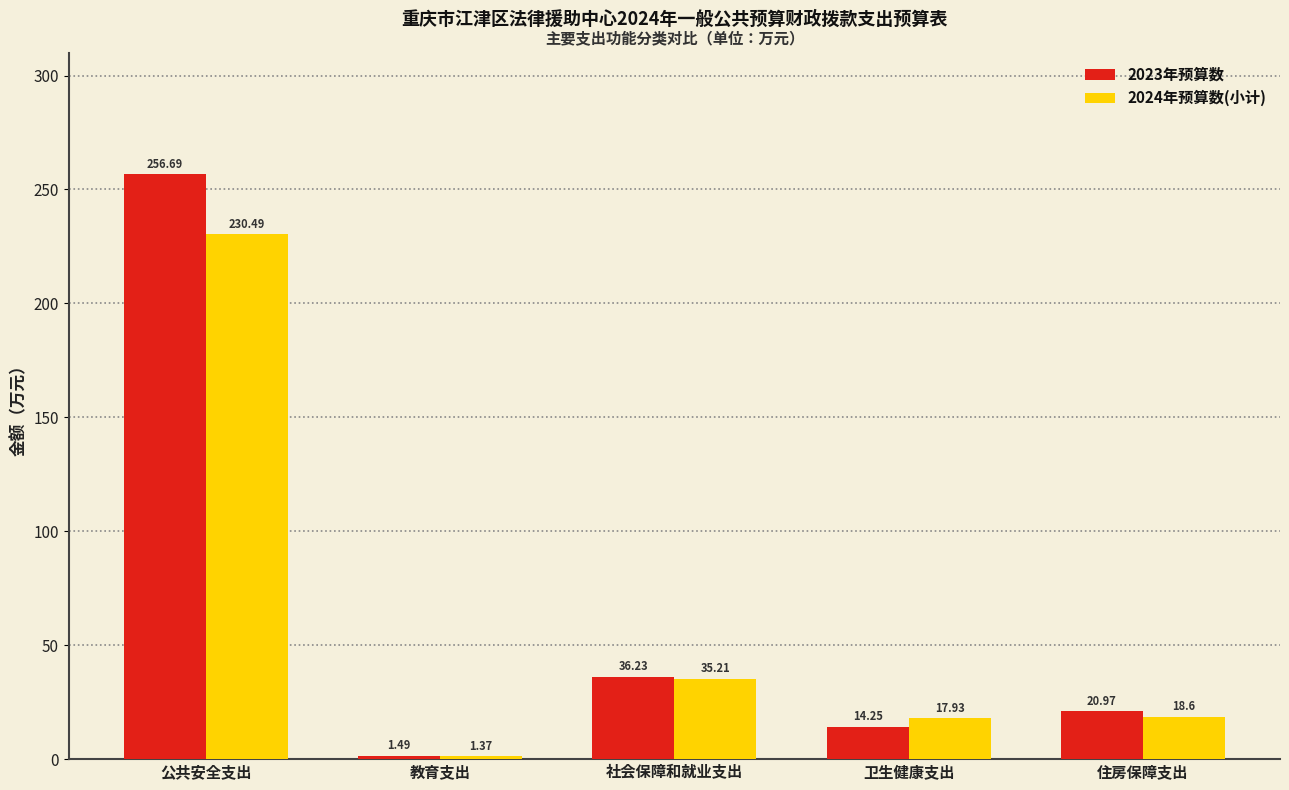

How many bars are there in each group?

2